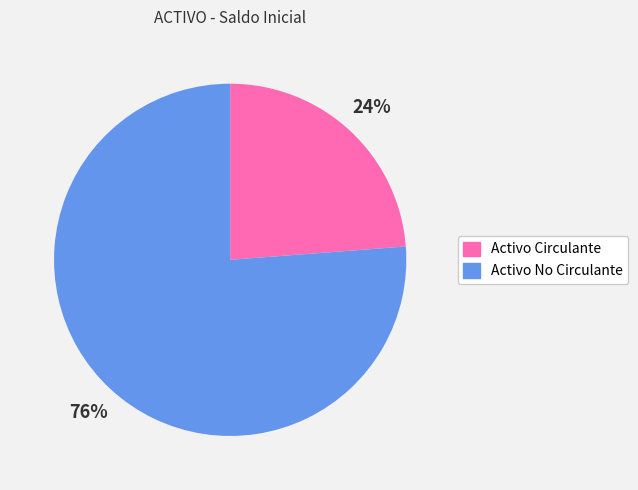

Which category has the smallest portion of the pie?

Activo Circulante